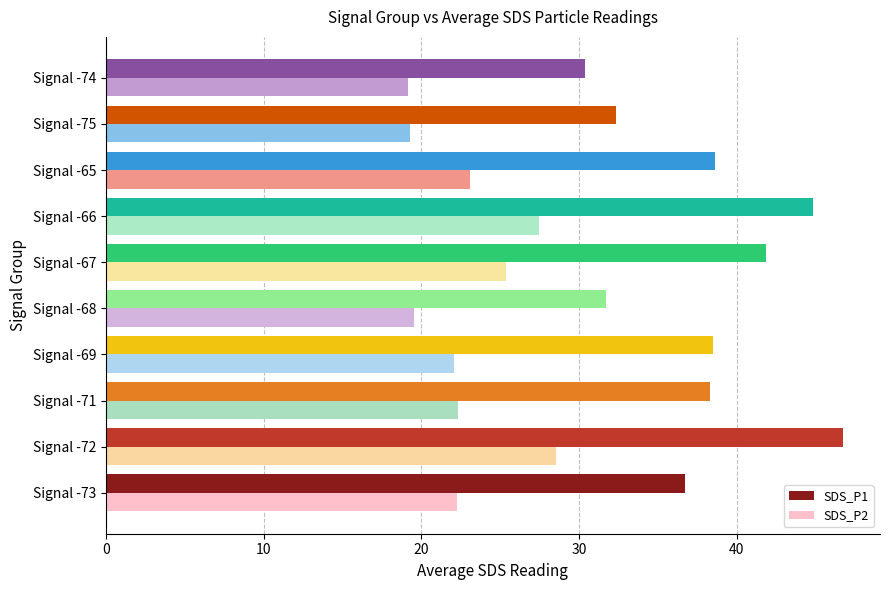

How many values in the SDS_P1 series are below 38?

4